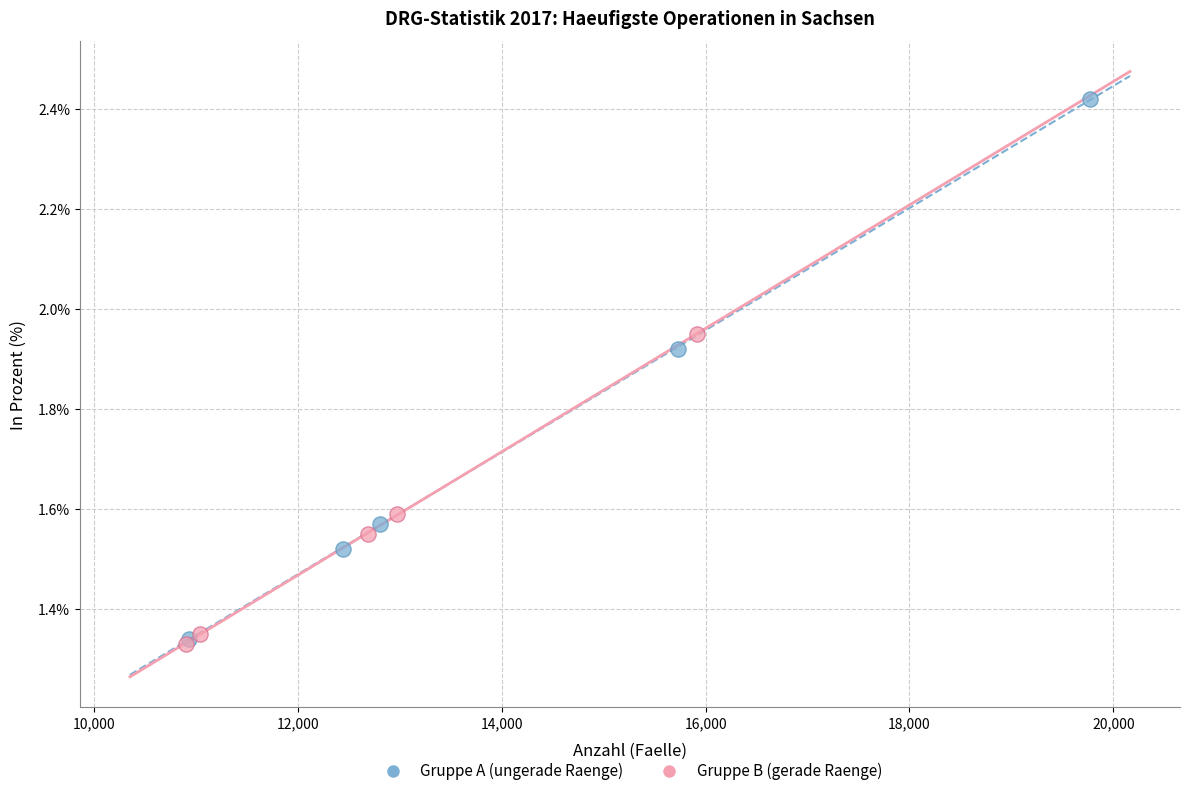

Which series has the largest Y range (max minus min)?

Gruppe A (ungerade Raenge)